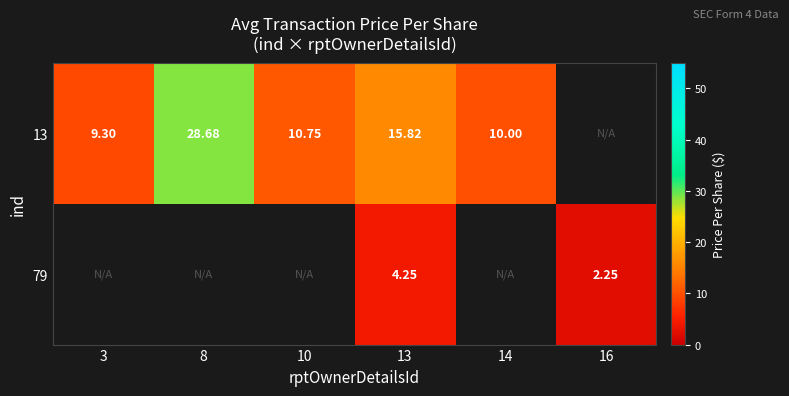

What is the smallest value displayed?

2.2